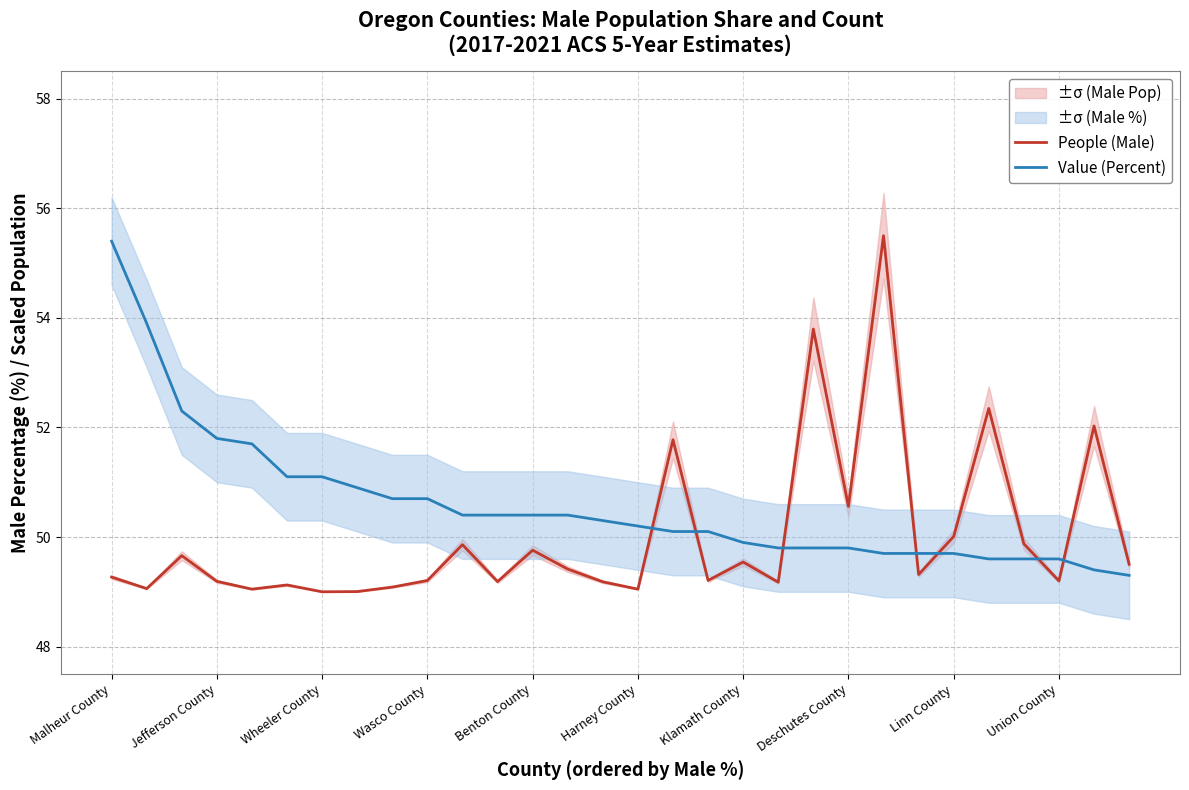

How many series are shown in this chart?

2